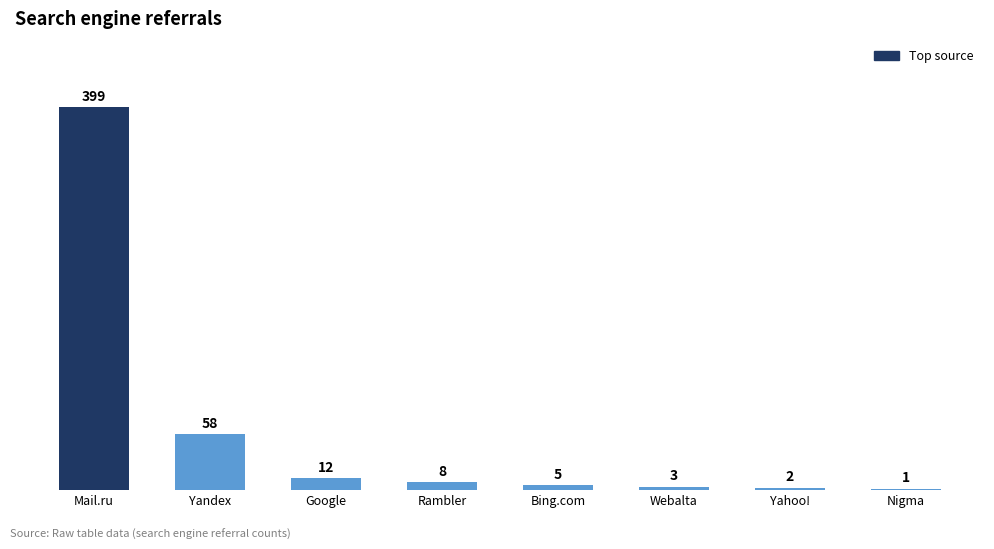

Approximately how many times larger is the value at Google compared to Webalta?

4.0